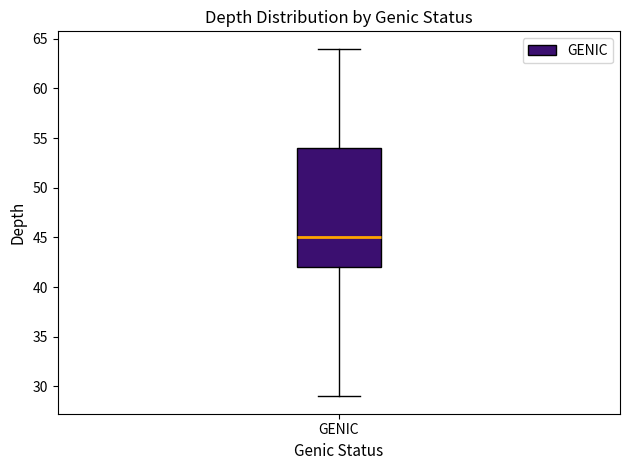

Transcribe this box plot: give where the median line is, the range the box spans, and where the two whiskers end, as read against the y-axis. The values are not printed on the chart, so give them approximately, as read against the axis.

median 45, box 42 to 54, whiskers 29 to 64